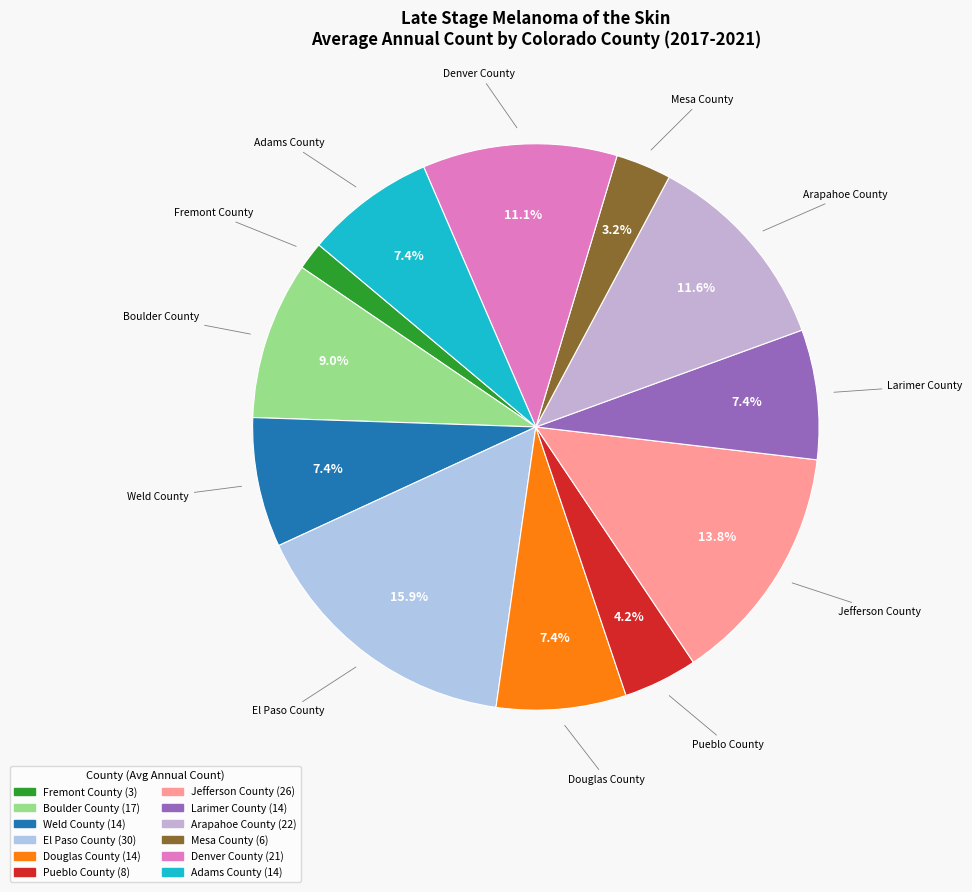

Between Weld County and Boulder County, which is larger?

Boulder County